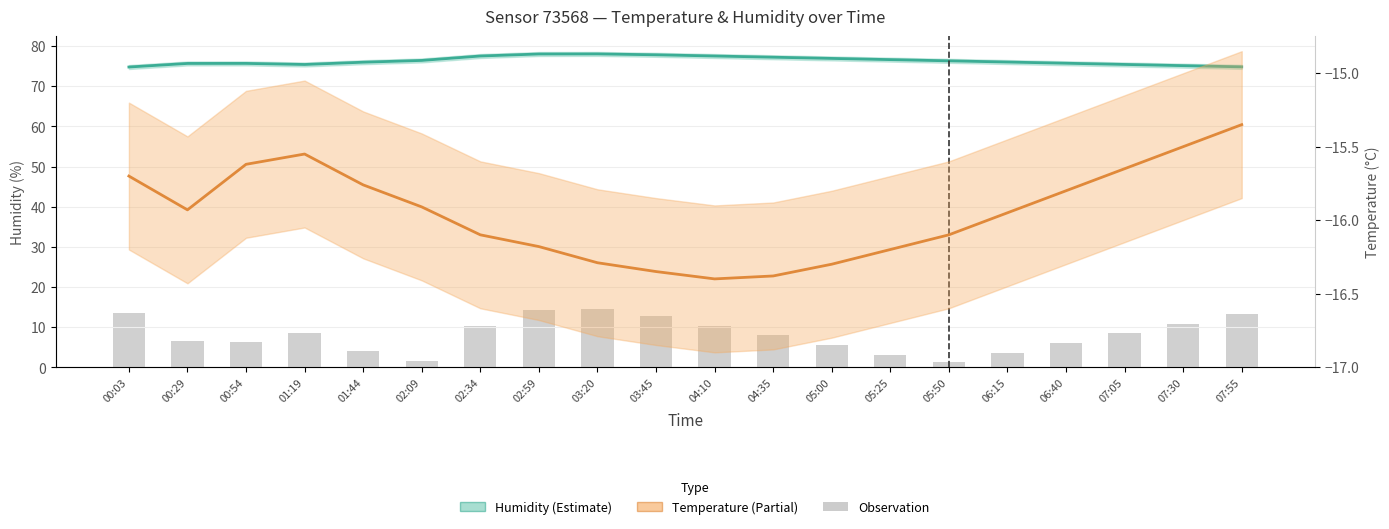

Rank the series by their average value, from highest to lowest.

Humidity, Observation, Temperature